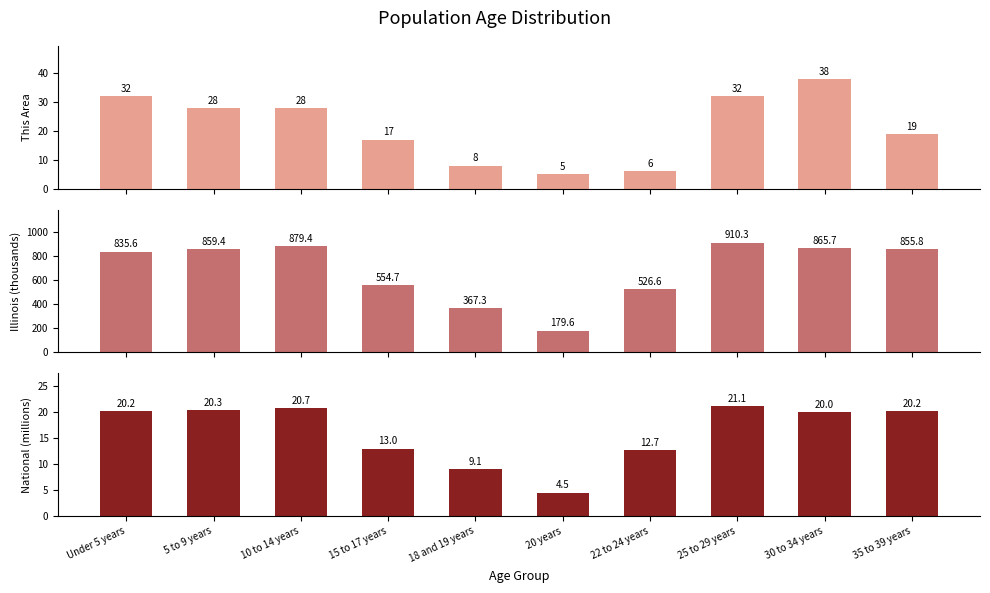

At how many categories does at least one series exceed 714?

6